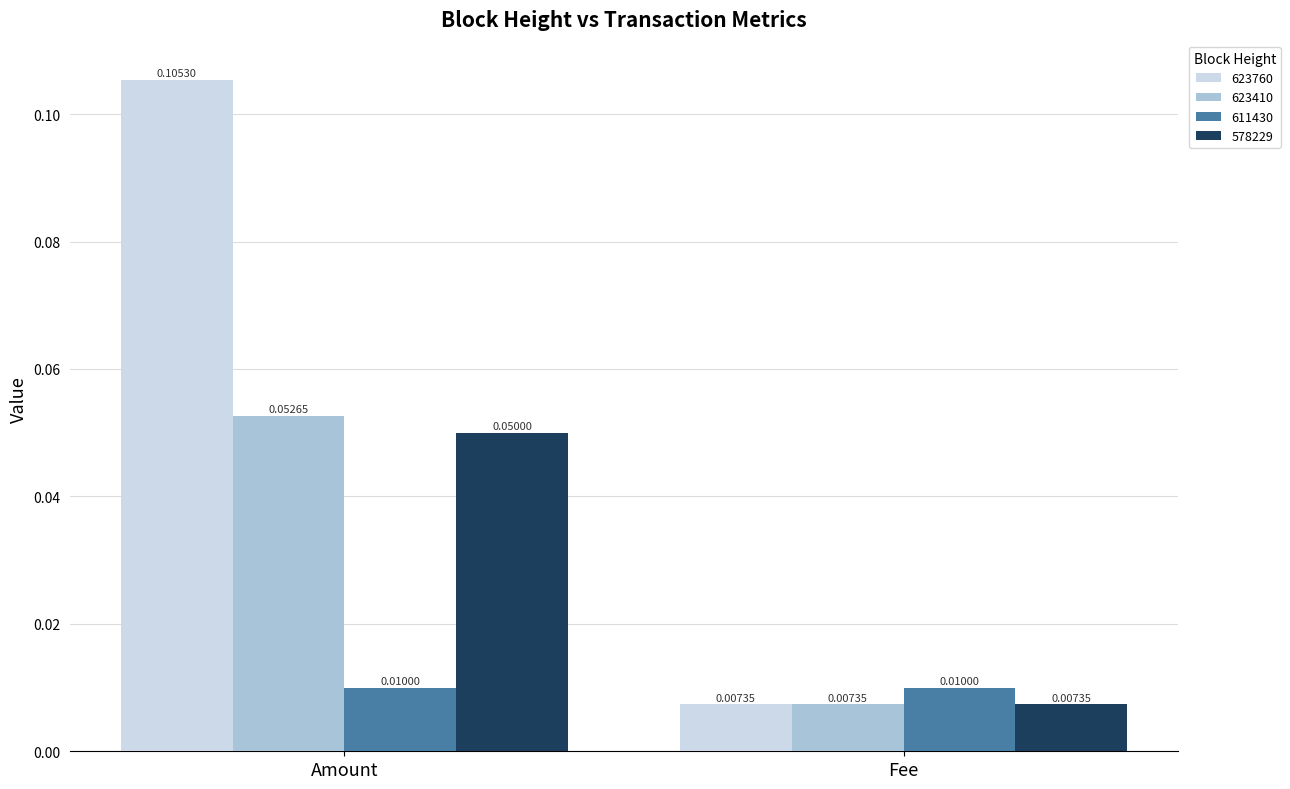

Rank the series by their maximum value, from lowest to highest.

611430, 578229, 623410, 623760